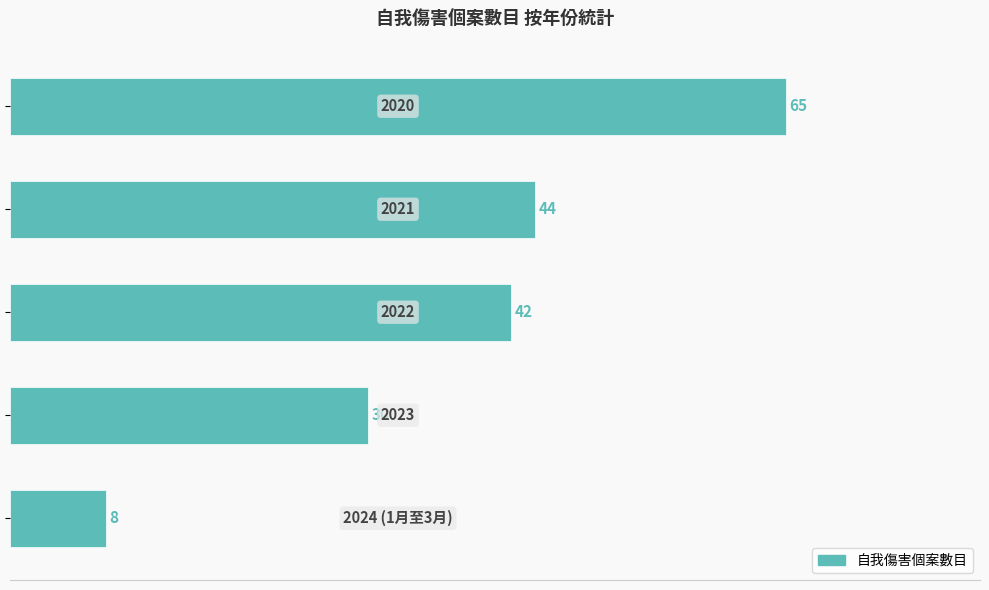

Reading bottom to top, extract all data points from this chart.

8	30	42	44	65